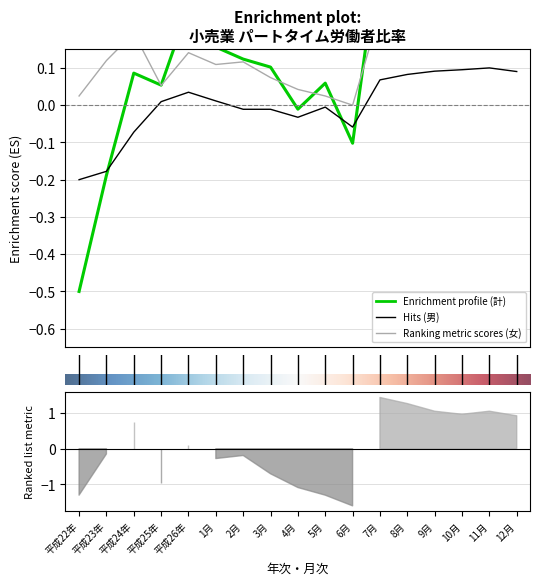

At which category is the sum across all series the highest?

11月